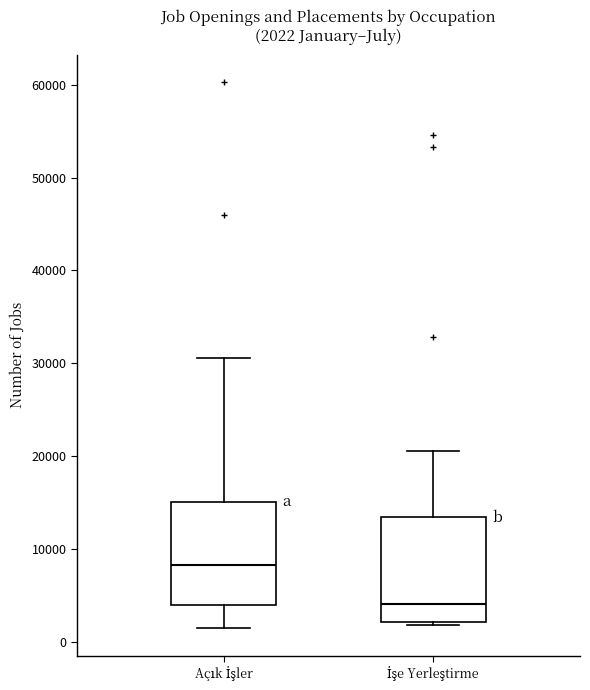

Which box's median line is the lowest?

İşe Yerleştirme